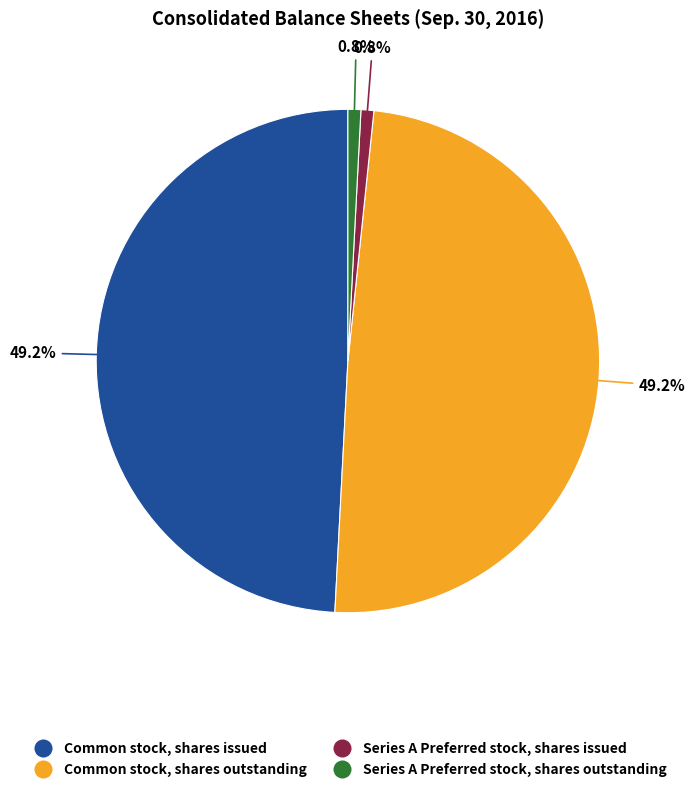

True or false: Common stock, shares outstanding accounts for 57% of the total.

False